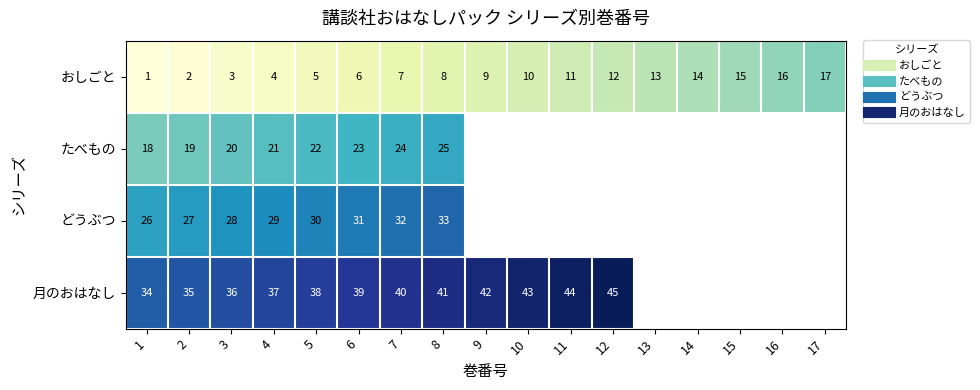

How many positive values does the どうぶつ series have?

8